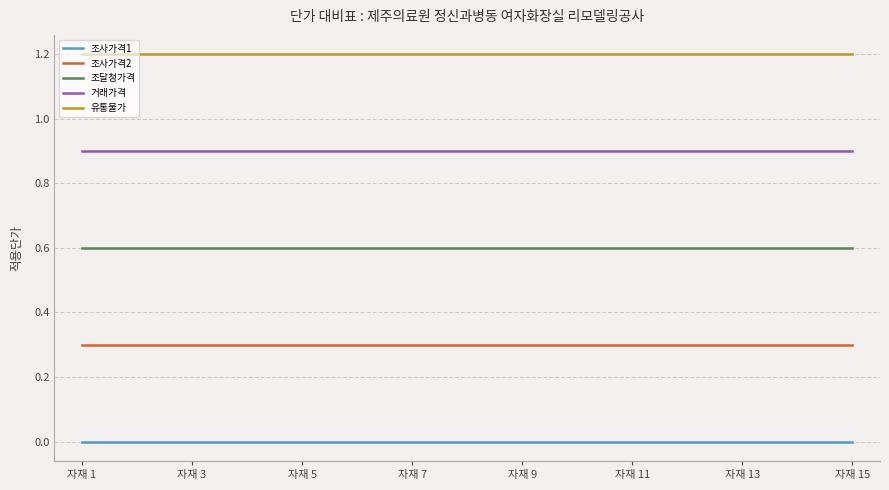

True or false: 조사가격2 and 조사가격1 intersect in this chart.

False